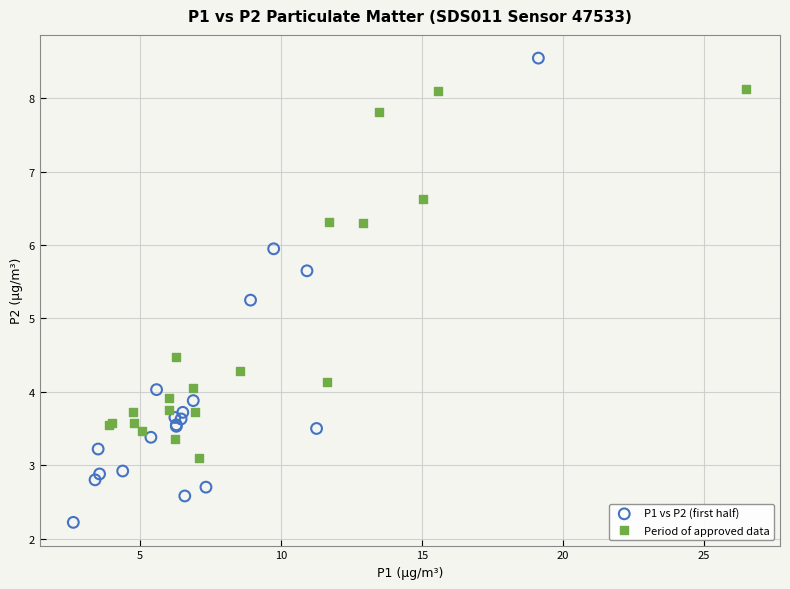

Which series contains the lowest Y value?

P1 vs P2 (first half)